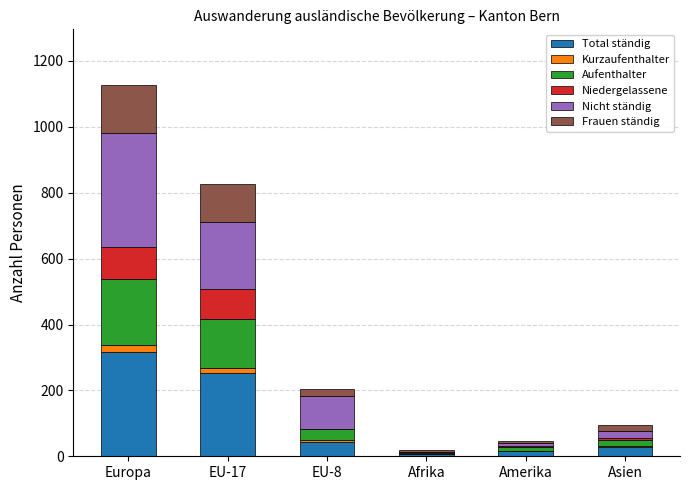

Which category has the highest value in the Total ständig series?

Europa